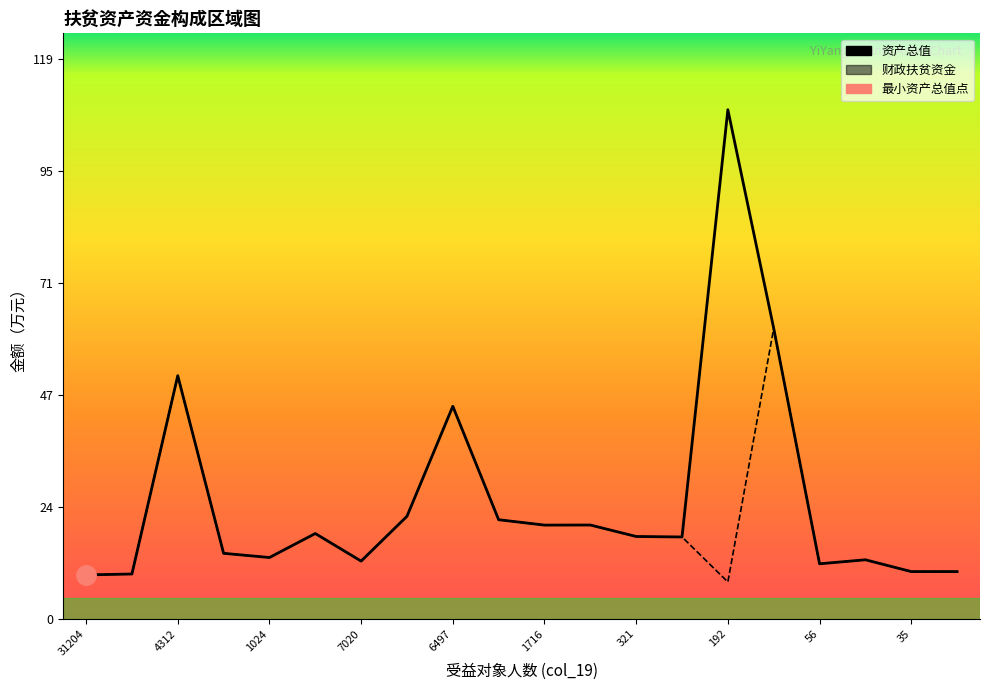

Which series has the largest total across all categories?

资产总值